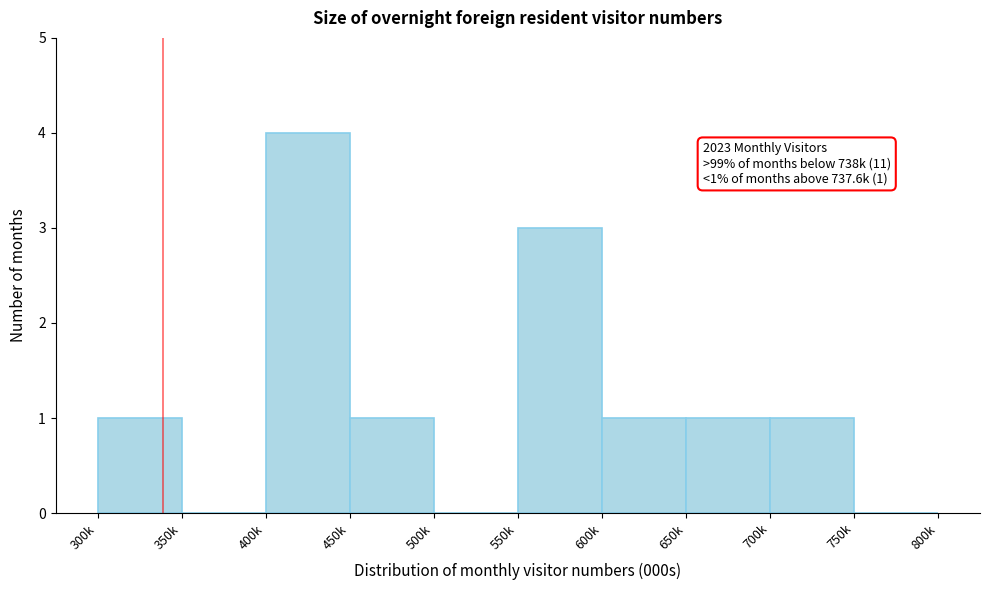

Reading left to right, list all the values displayed in this chart.

300k=1	350k=0	400k=4	450k=1	500k=0	550k=3	600k=1	650k=1	700k=1	750k=0